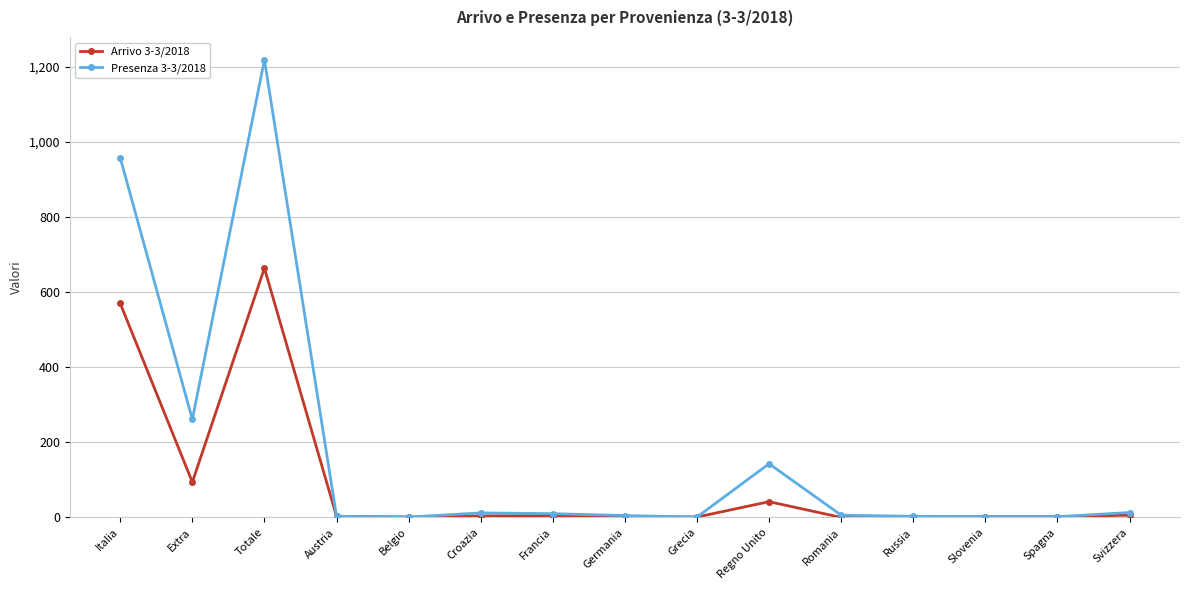

What is the label of the 14th point from the left?

Spagna